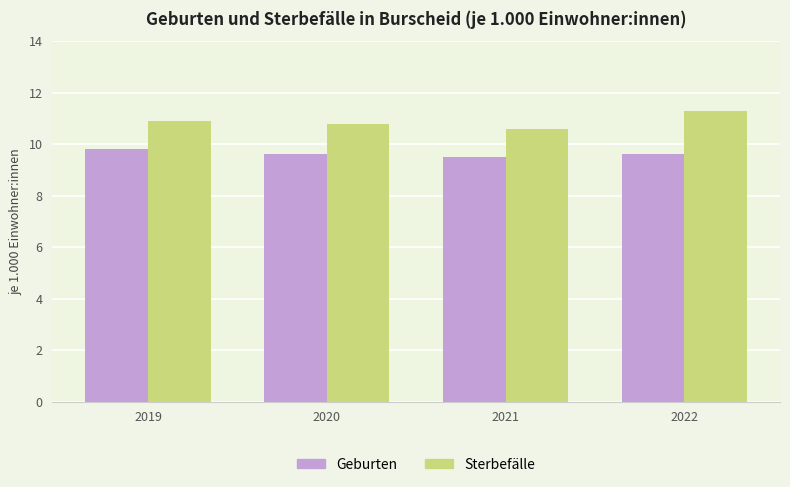

Which series has the largest total across all categories?

Sterbefälle